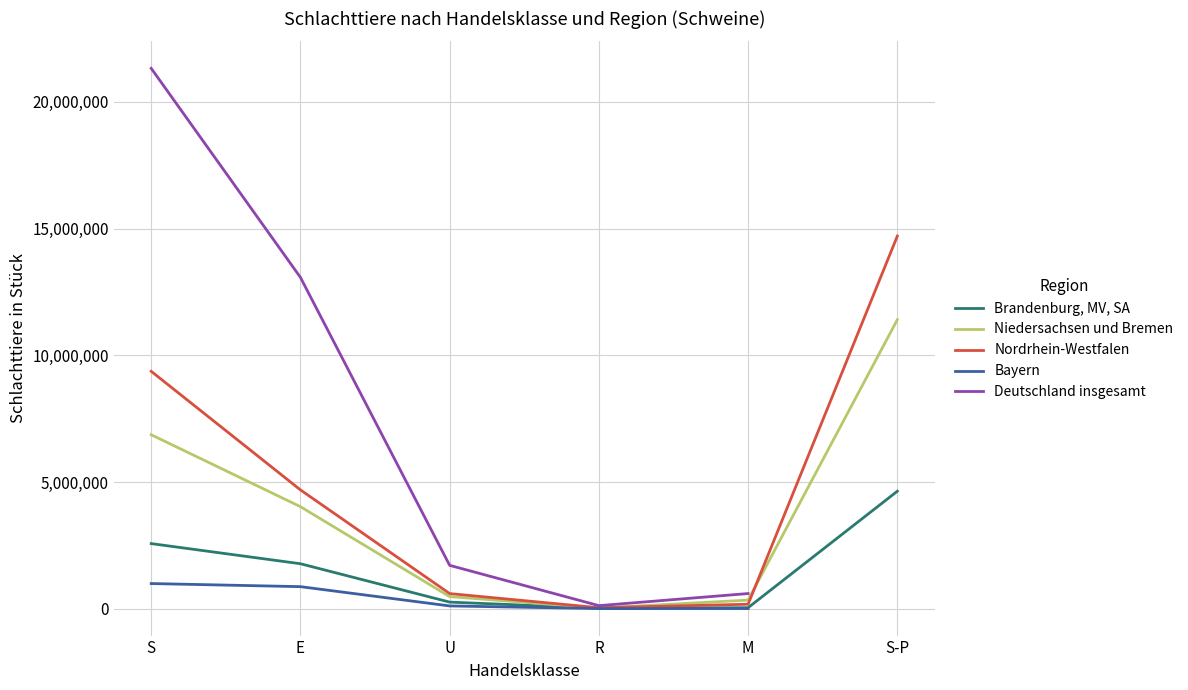

The value of Nordrhein-Westfalen at U is 599707. True or false?

True